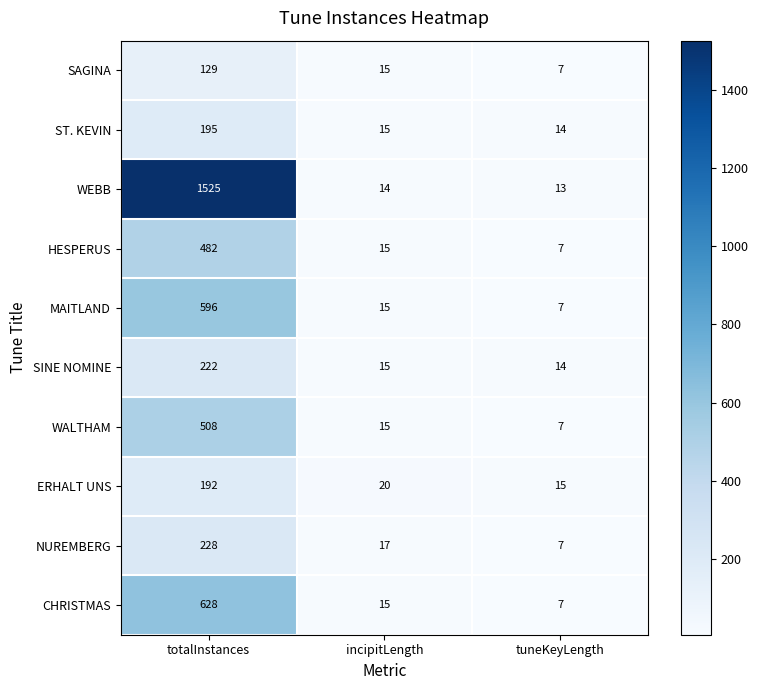

What is the total value across all series at totalInstances?

4705